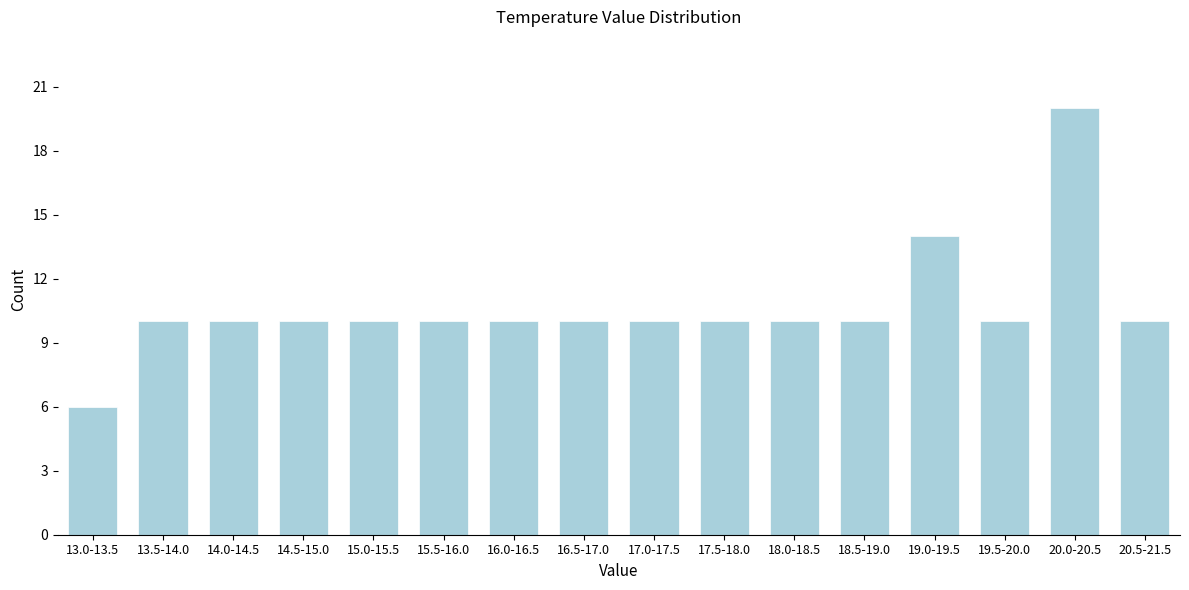

Reading left to right, extract all data points from this chart.

13.0-13.5=6	13.5-14.0=10	14.0-14.5=10	14.5-15.0=10	15.0-15.5=10	15.5-16.0=10	16.0-16.5=10	16.5-17.0=10	17.0-17.5=10	17.5-18.0=10	18.0-18.5=10	18.5-19.0=10	19.0-19.5=14	19.5-20.0=10	20.0-20.5=20	20.5-21.5=10